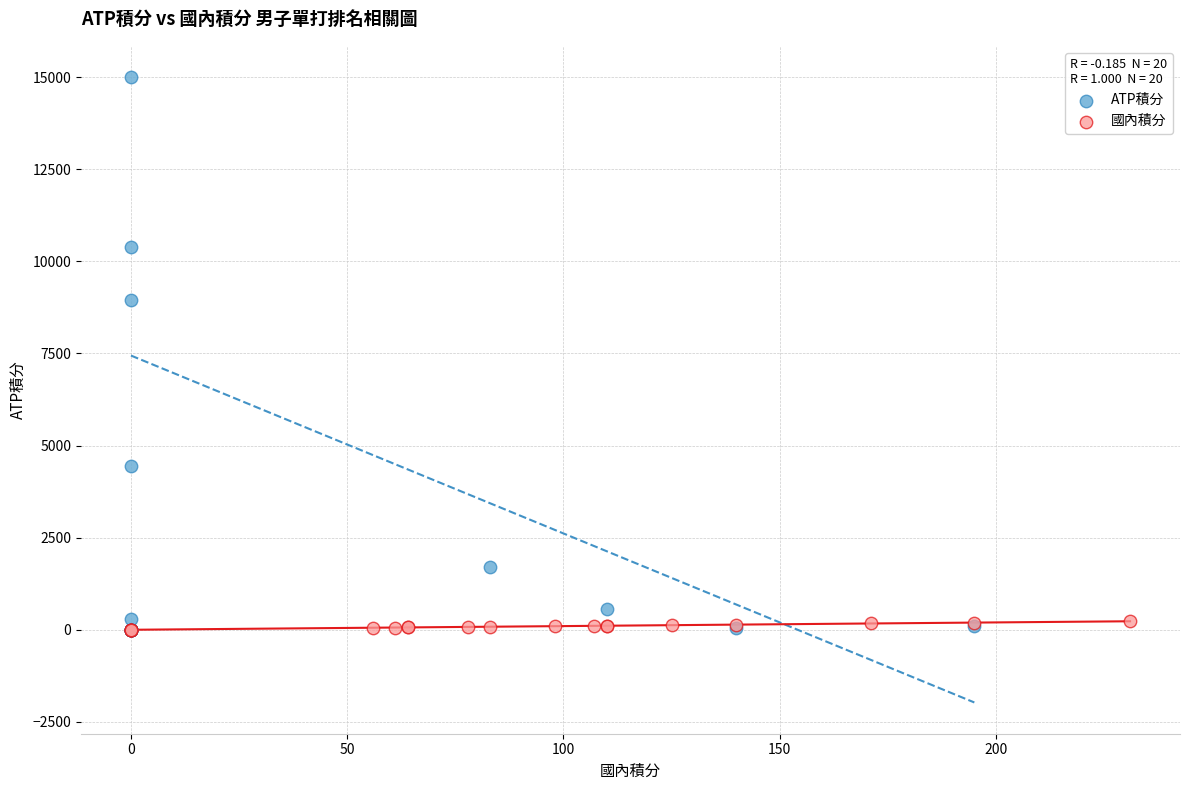

Which series contains the highest Y value?

ATP積分